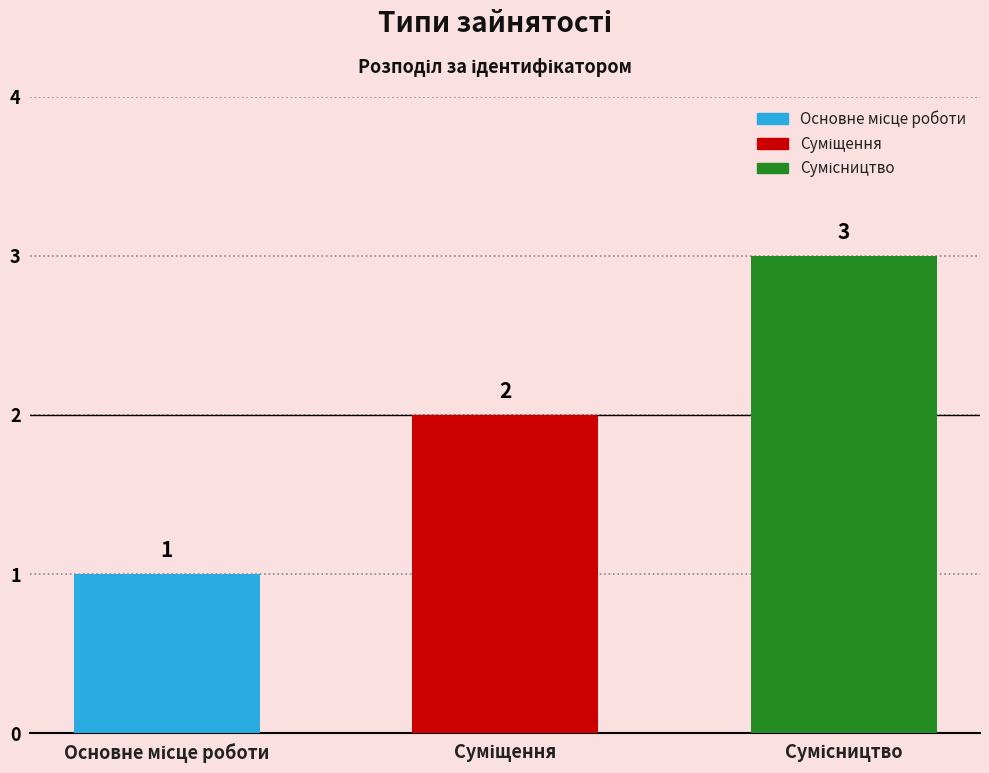

Count the values in the range 1 to 3.

3